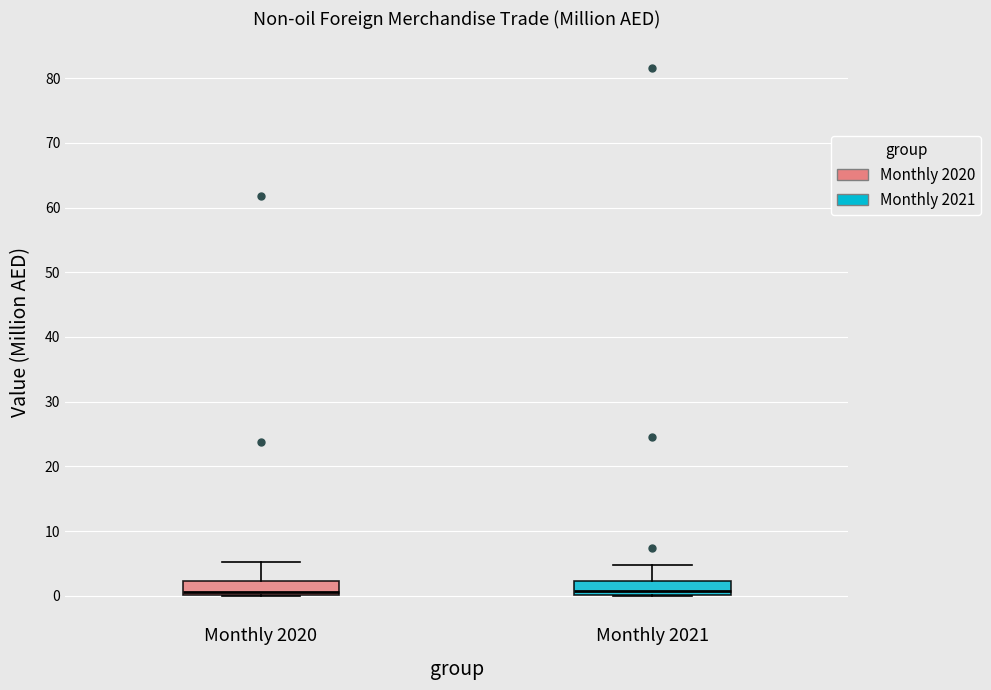

Reading left to right, read every box against the y-axis: the position of its median line, the range the box covers, and the ends of its whiskers. The values are not printed on the chart, so give them approximately, as read against the axis.

Monthly 2020: median 1, box 0 to 2, whiskers 0 to 5
Monthly 2021: median 1, box 0 to 2, whiskers 0 to 5